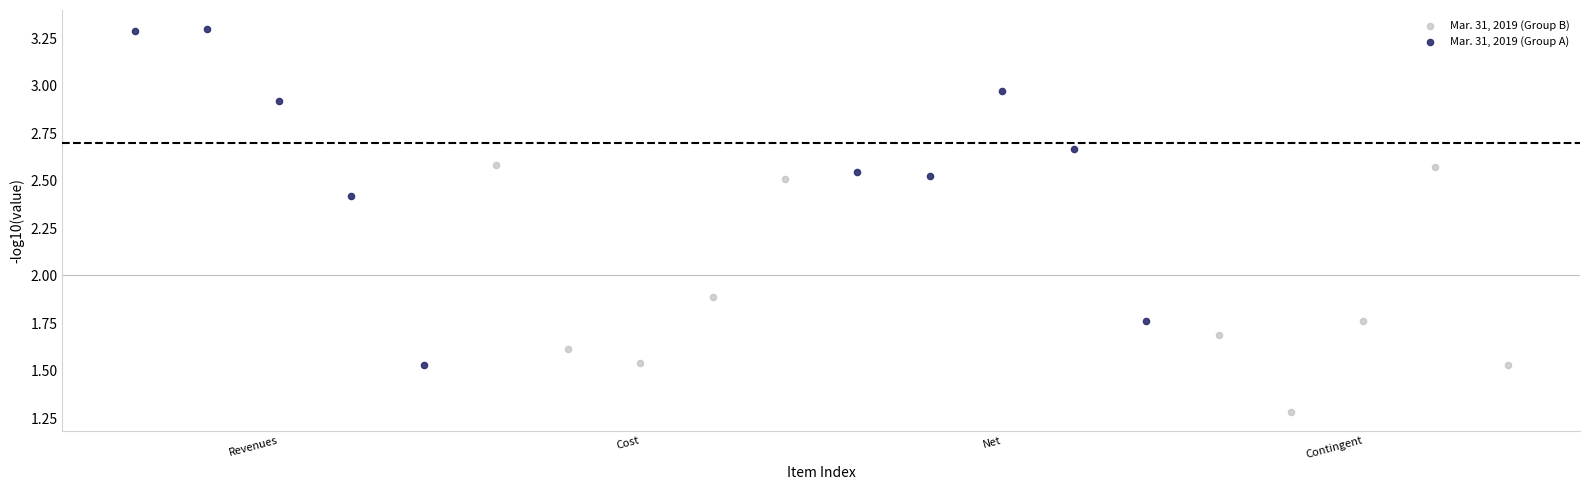

Which series reaches the minimum Y coordinate?

Mar. 31, 2019 (Group B)